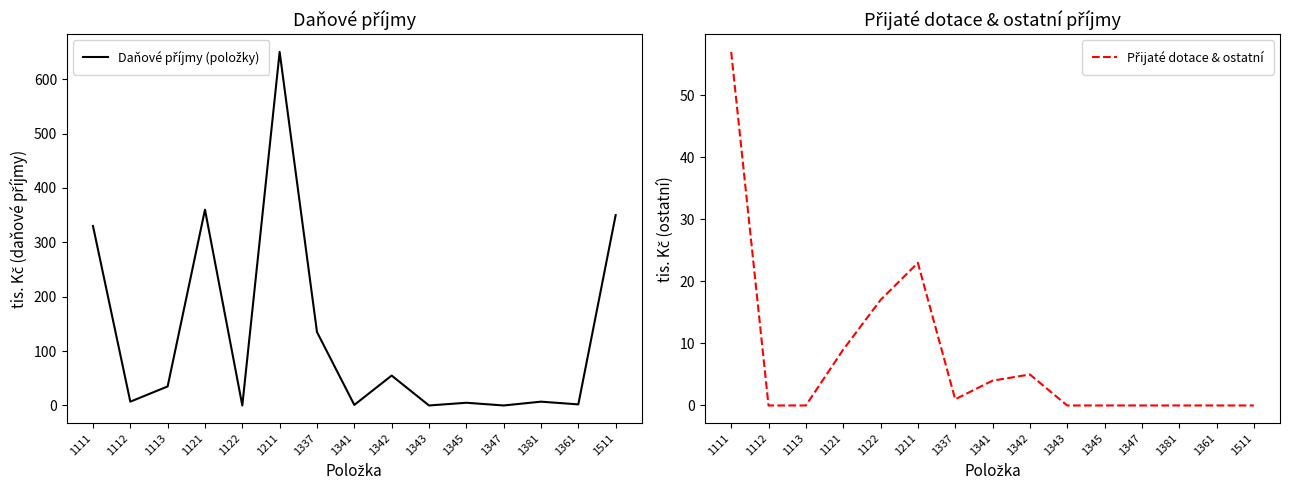

At which category does Přijaté dotace & ostatní reach its first local peak?

1211